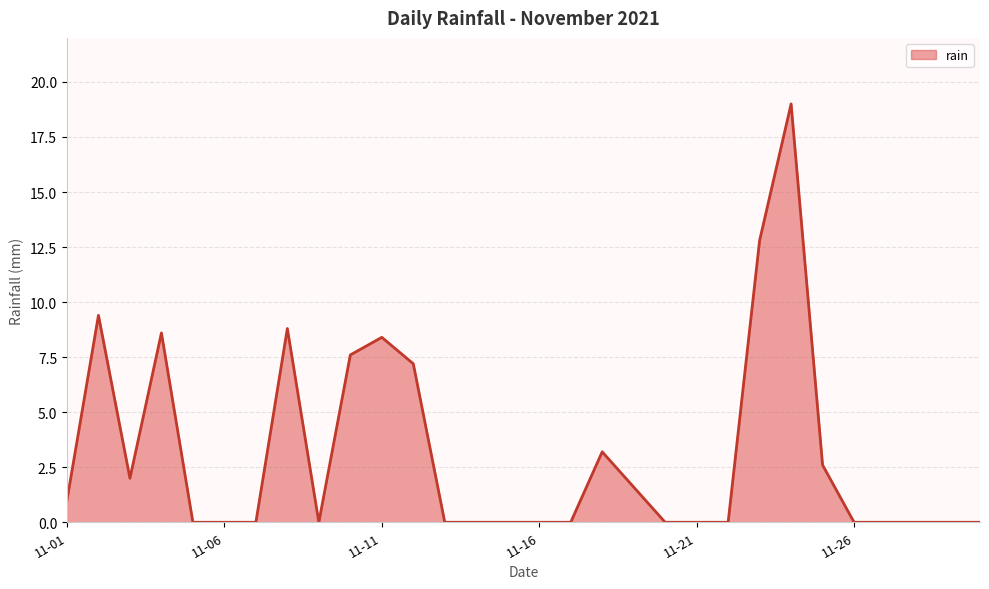

What is the greatest value displayed?

19.0